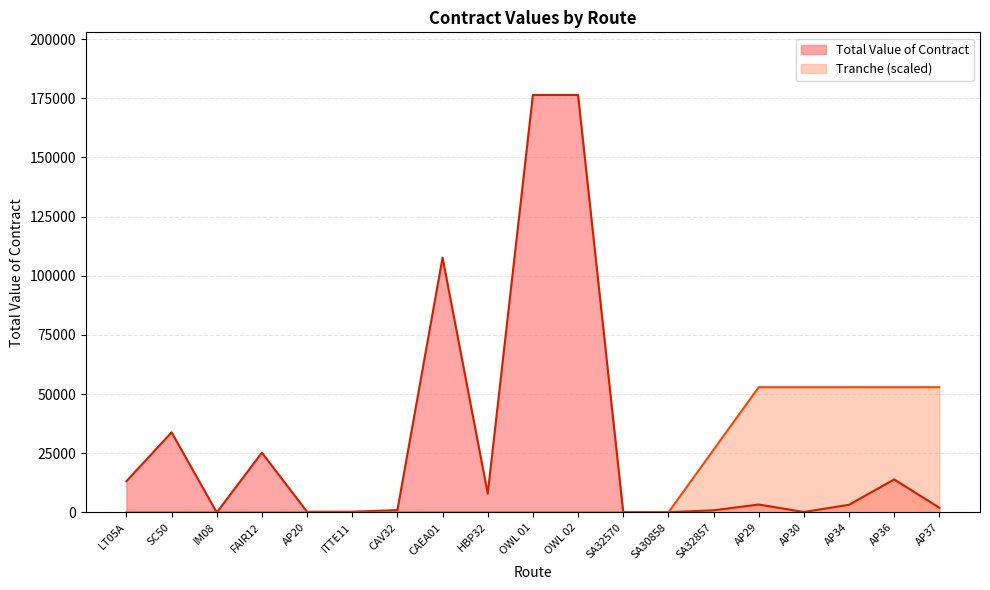

True or false: Total Value of Contract has a value of 176400.0 at OWL 02.

True